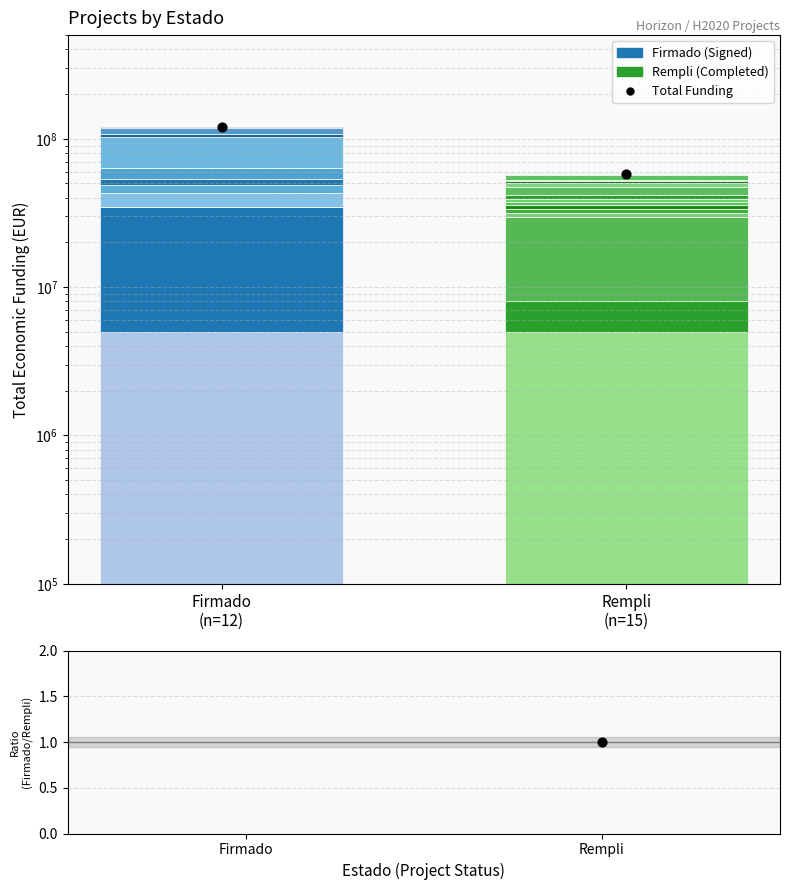

At how many categories does at least one series exceed 66404402?

1